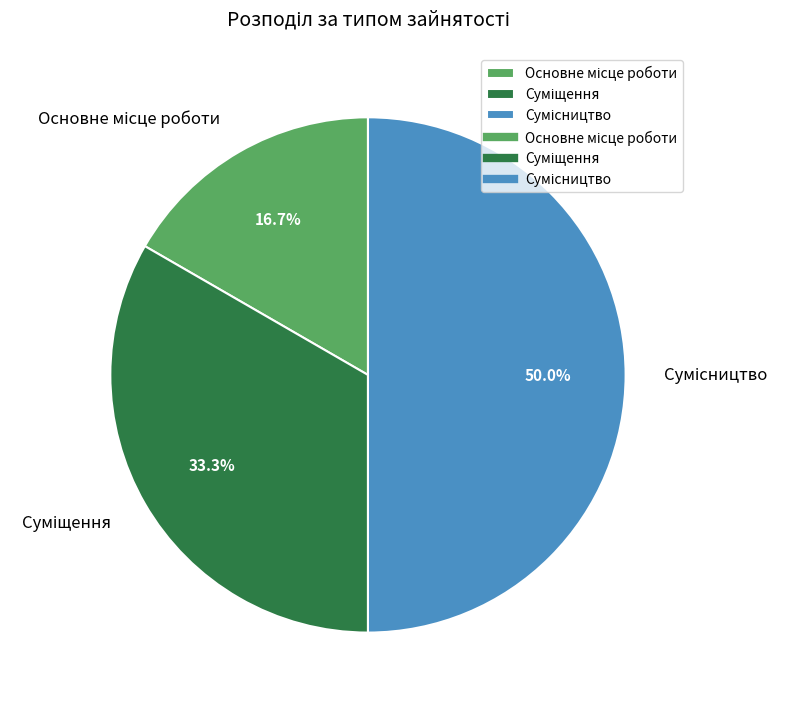

Does Сумісництво represent more than half of the total?

No